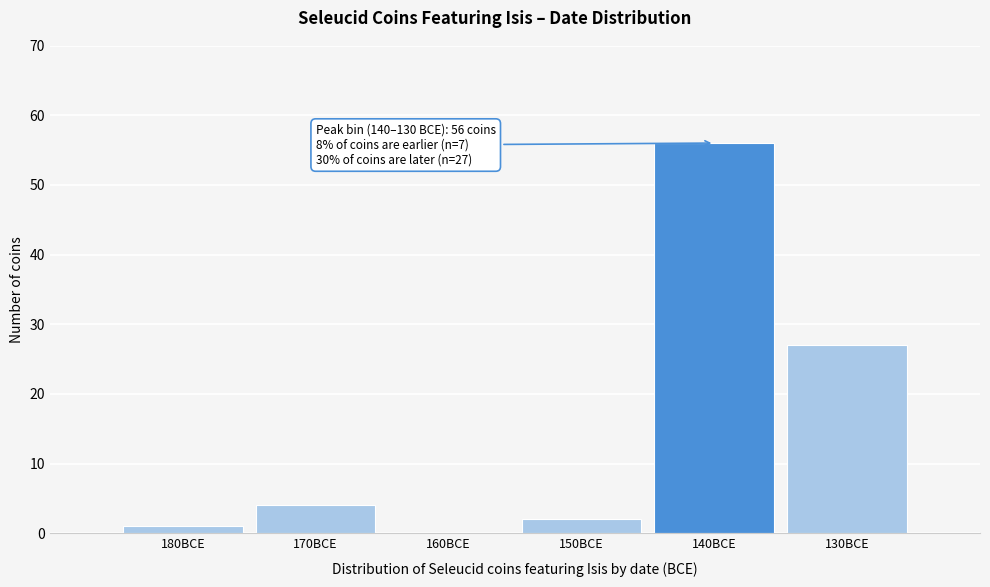

Reading right to left, list all the values displayed in this chart.

130BCE=27	140BCE=56	150BCE=2	160BCE=0	170BCE=4	180BCE=1